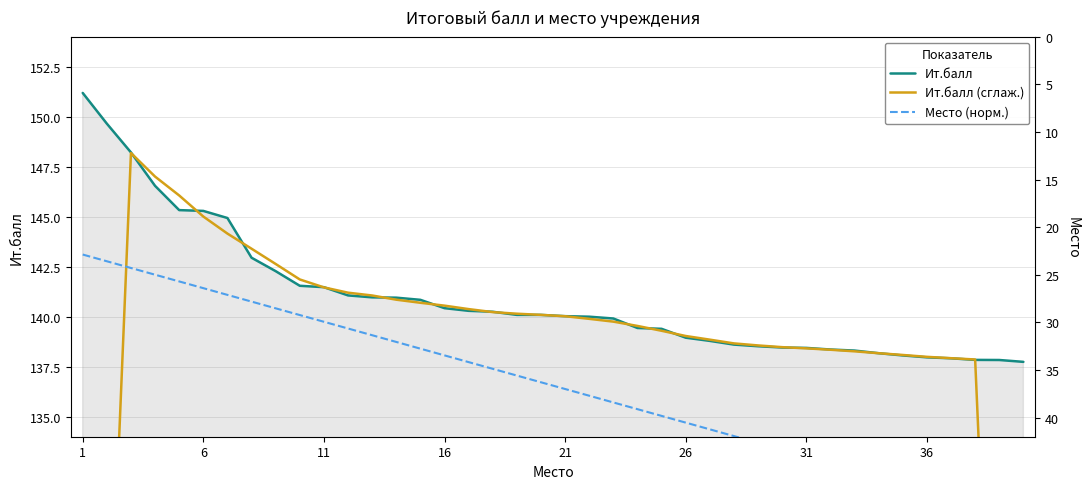

True or false: Ит.балл has a value of 236.3 at 16.

False